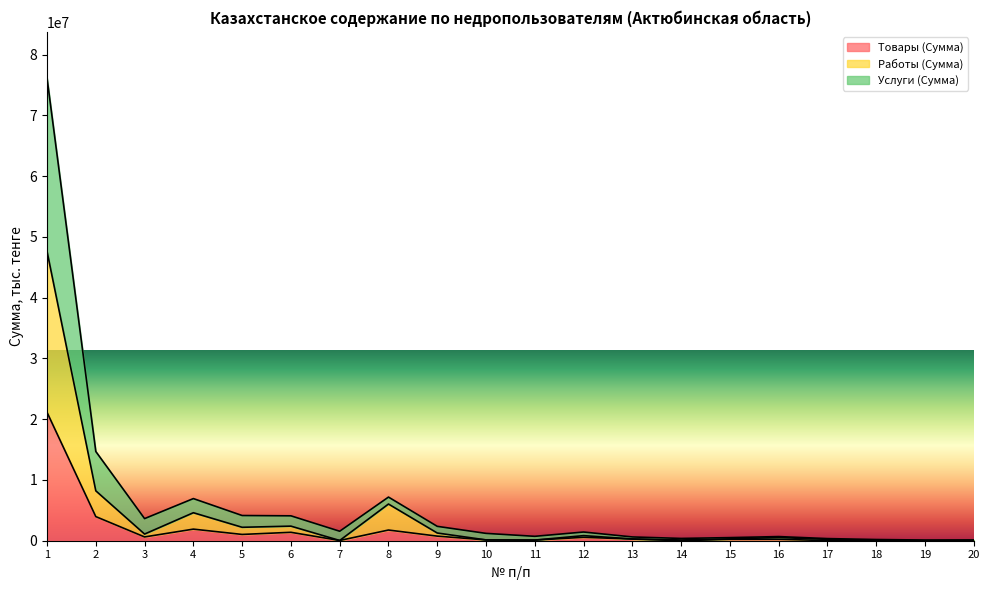

At which category is the sum across all series the highest?

1